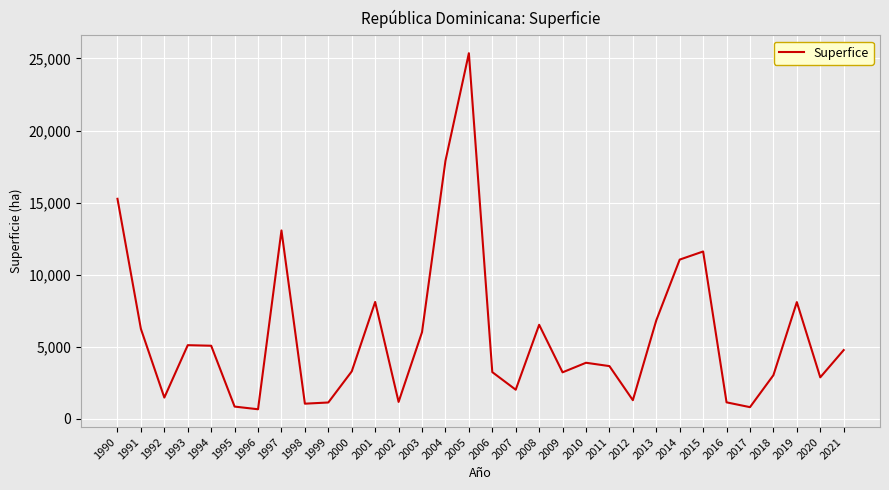

At which category does the data reach its first local valley?

1992